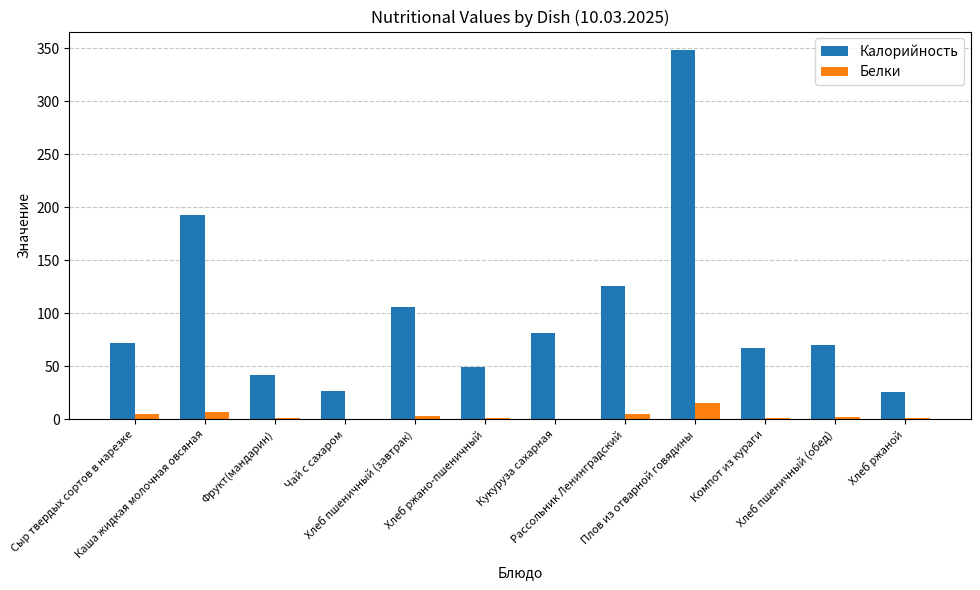

Is the value of Калорийность at Плов из отварной говядины greater than the value of Белки at Фрукт(мандарин)?

Yes